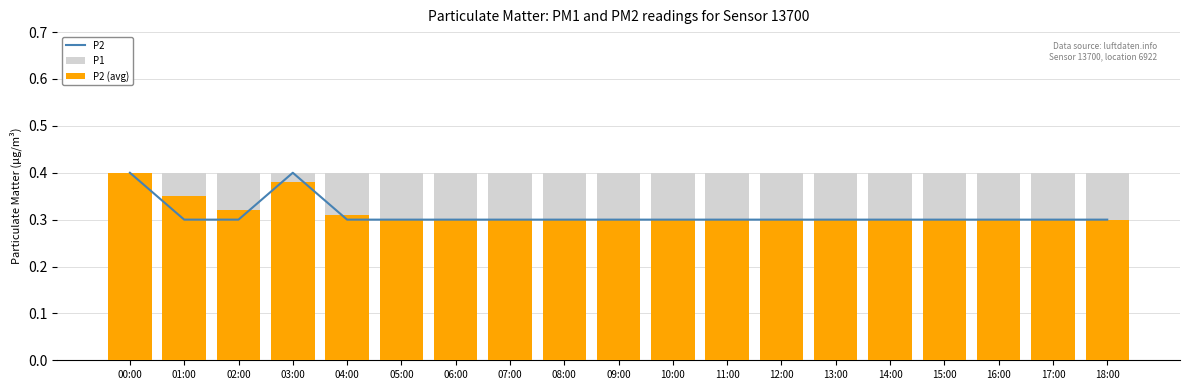

What is the sum of all P2 values?

5.9